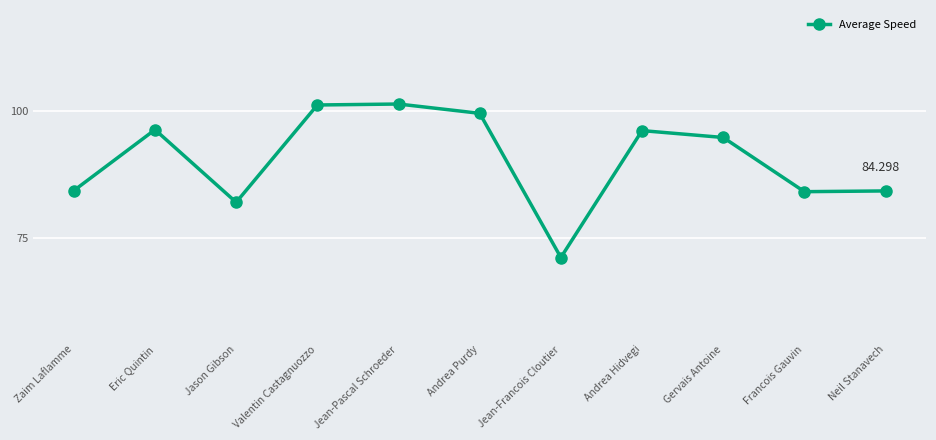

Is this an area chart (filled region under the line)?

No